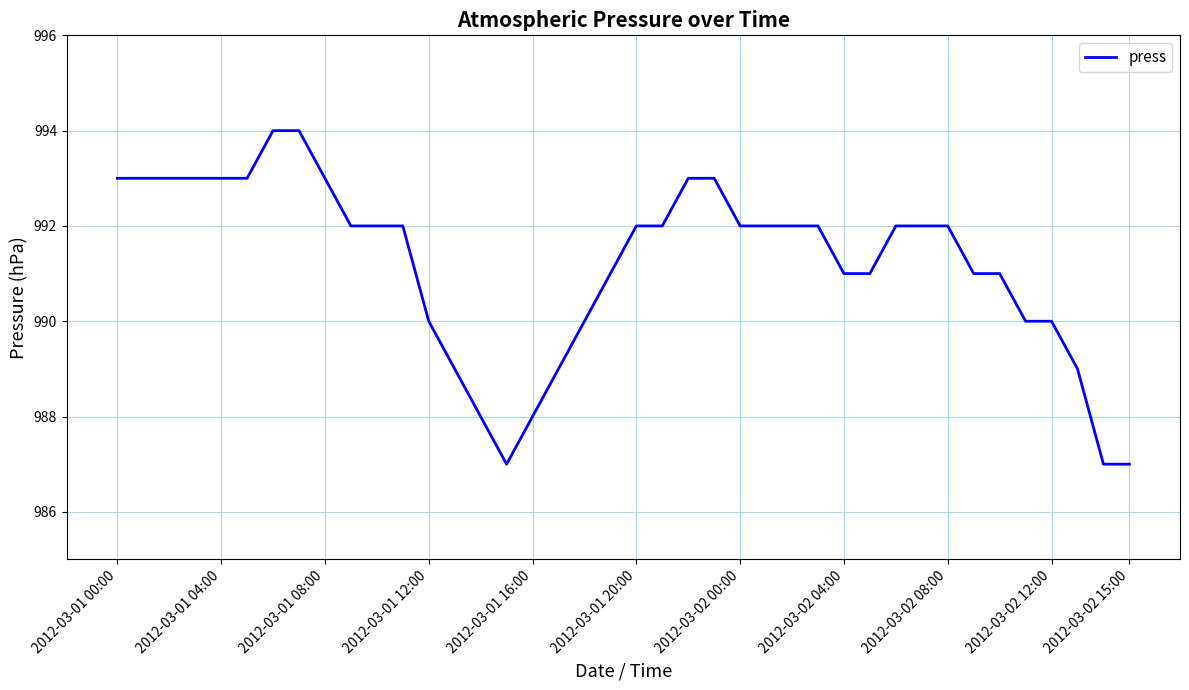

Does the chart have visible grid lines?

Yes